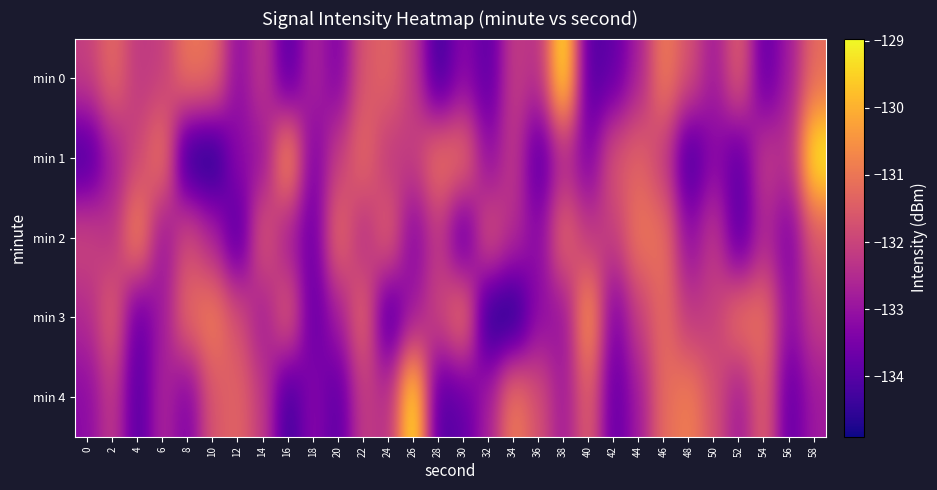

At which category is the sum across all series the highest?

46